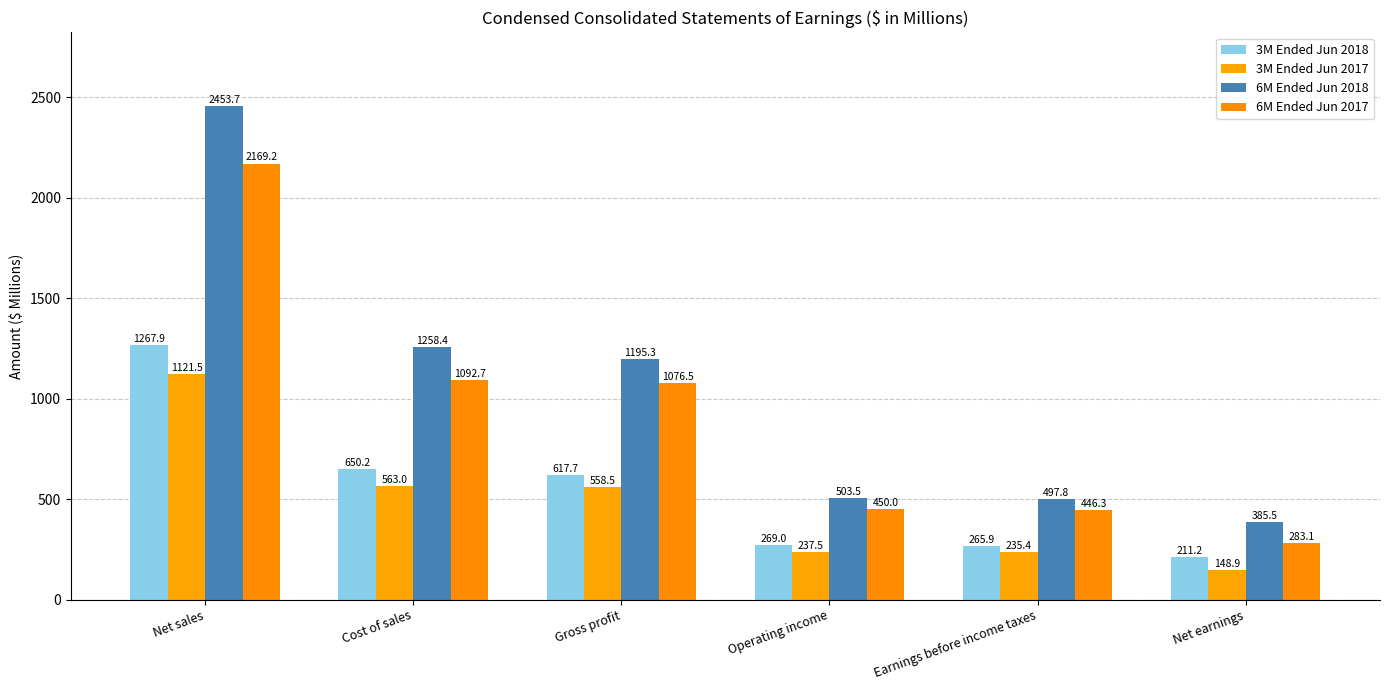

At how many categories does at least one series exceed 1822?

1